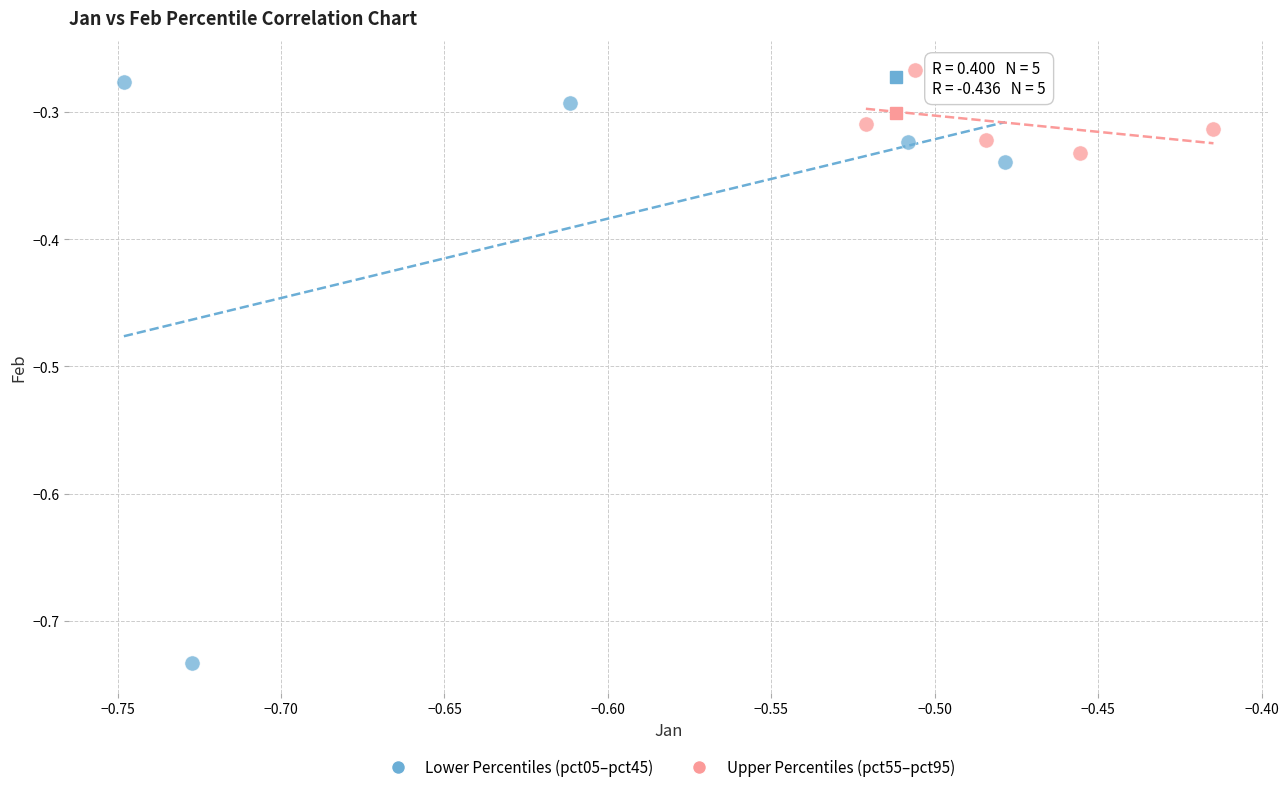

What are all the series names shown in the legend?

Lower Percentiles (pct05–pct45), Upper Percentiles (pct55–pct95)